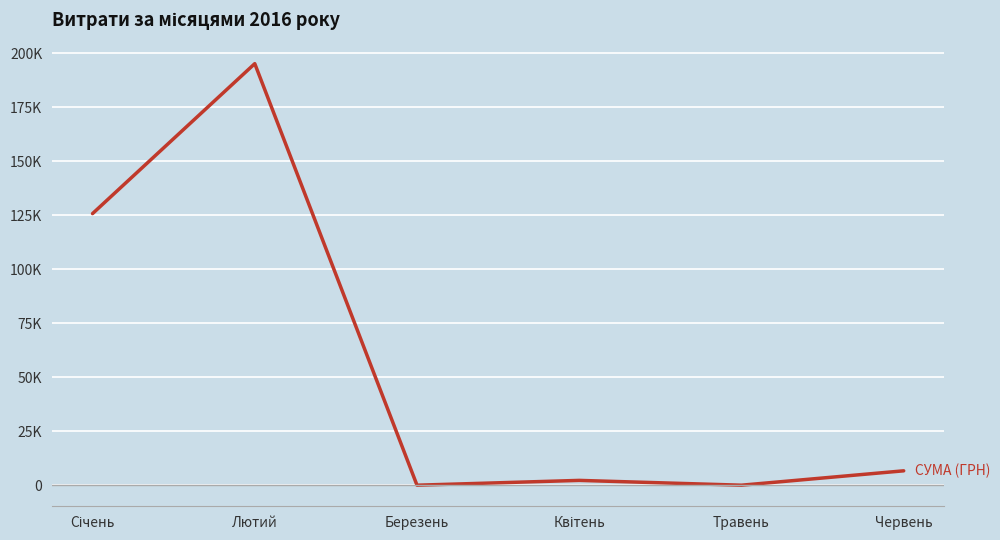

Reading left to right, transcribe all the data shown in this chart.

Січень=125703.6	Лютий=195108.0	Березень=0.0	Квітень=2225.3	Травень=0.0	Червень=6658.8